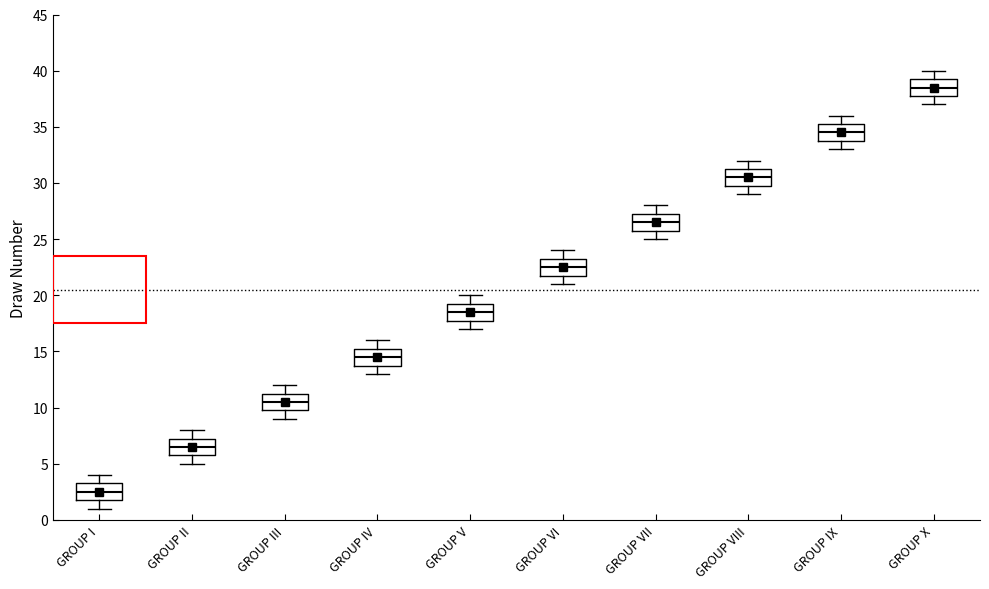

Reading left to right, read every box against the y-axis: the position of its median line, the range the box covers, and the ends of its whiskers. The values are not printed on the chart, so give them approximately, as read against the axis.

GROUP I: median 2.5, box 2.0 to 3.5, whiskers 1.0 to 4.0
GROUP II: median 6.5, box 6.0 to 7.5, whiskers 5.0 to 8.0
GROUP III: median 10.5, box 10.0 to 11.5, whiskers 9.0 to 12.0
GROUP IV: median 14.5, box 14.0 to 15.5, whiskers 13.0 to 16.0
GROUP V: median 18.5, box 18.0 to 19.5, whiskers 17.0 to 20.0
GROUP VI: median 22.5, box 22.0 to 23.5, whiskers 21.0 to 24.0
GROUP VII: median 26.5, box 26.0 to 27.5, whiskers 25.0 to 28.0
GROUP VIII: median 30.5, box 30.0 to 31.5, whiskers 29.0 to 32.0
GROUP IX: median 34.5, box 34.0 to 35.5, whiskers 33.0 to 36.0
GROUP X: median 38.5, box 38.0 to 39.5, whiskers 37.0 to 40.0